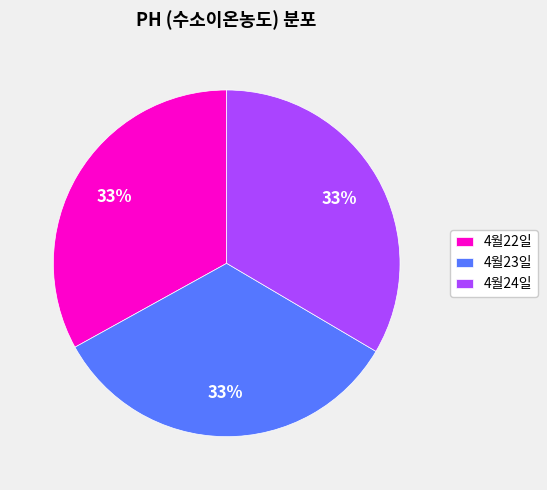

Is the sum of 4월22일 and 4월23일 greater than half?

Yes